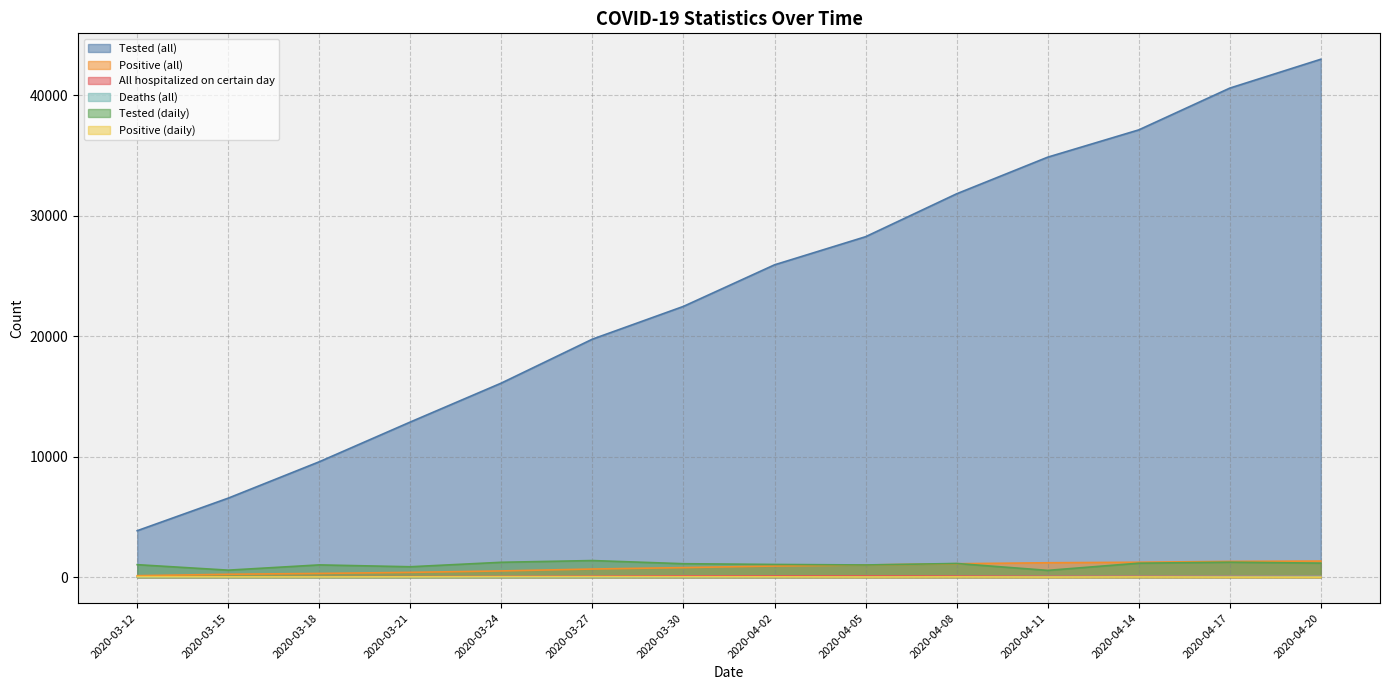

Count the number of categories in the chart.

14